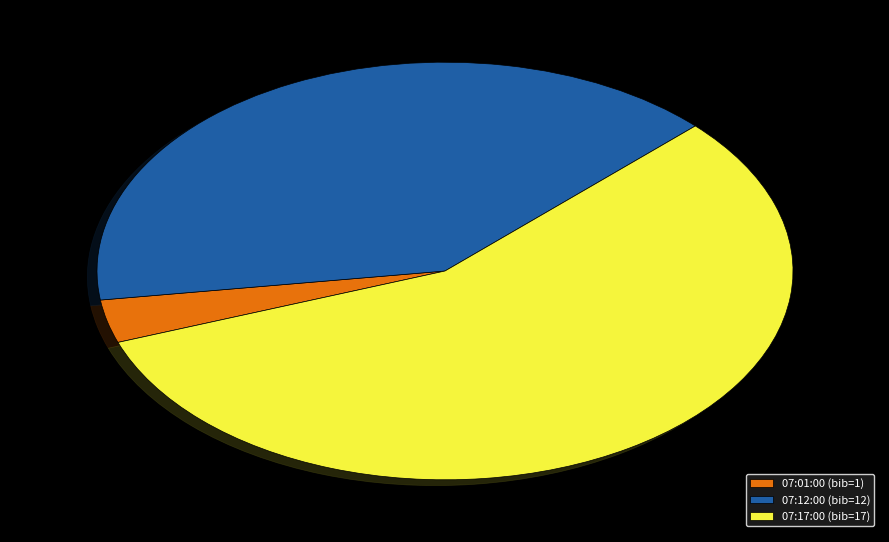

What is the smallest slice in the pie chart?

07:01:00